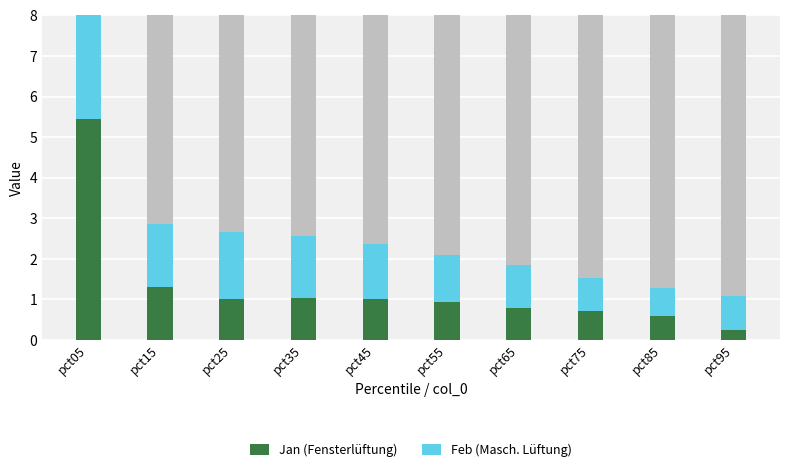

Which has a higher value, pct75 or pct95?

pct75